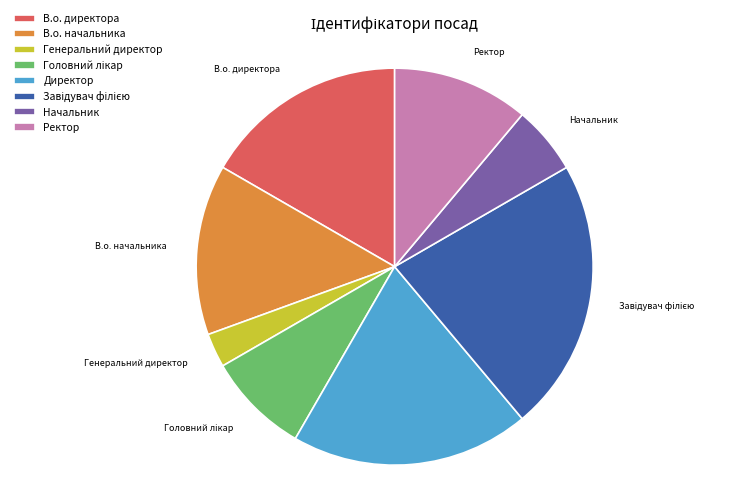

Is Генеральний директор the majority of the pie?

No